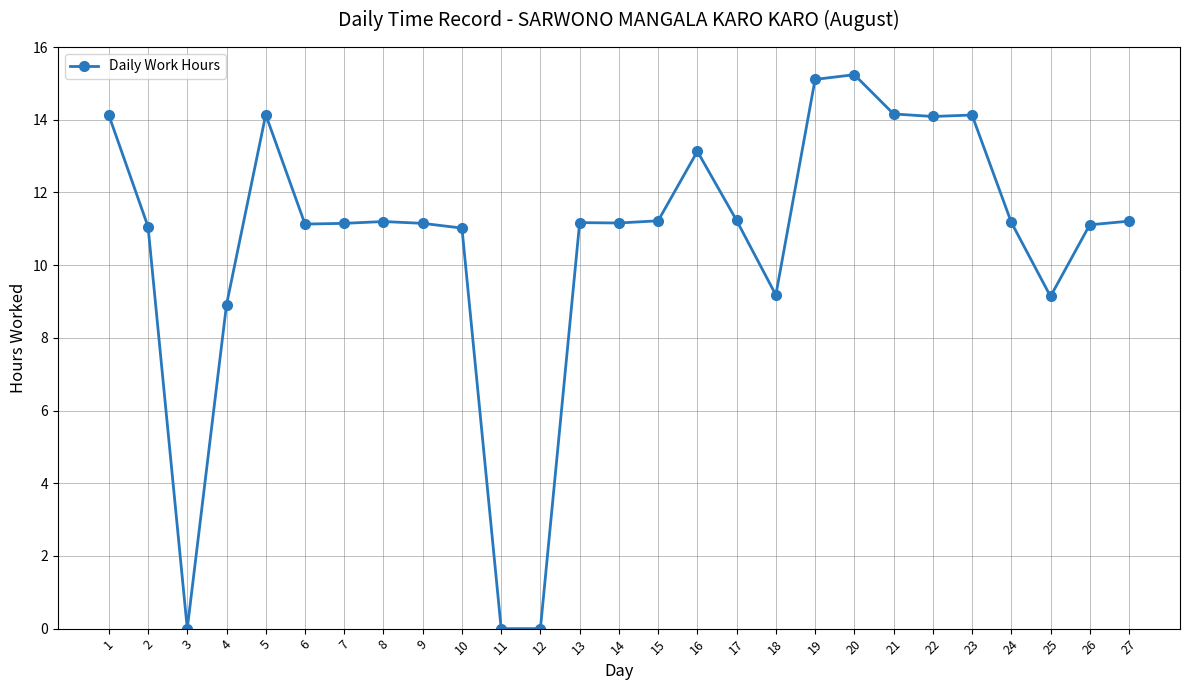

How many lines are shown in the chart?

1